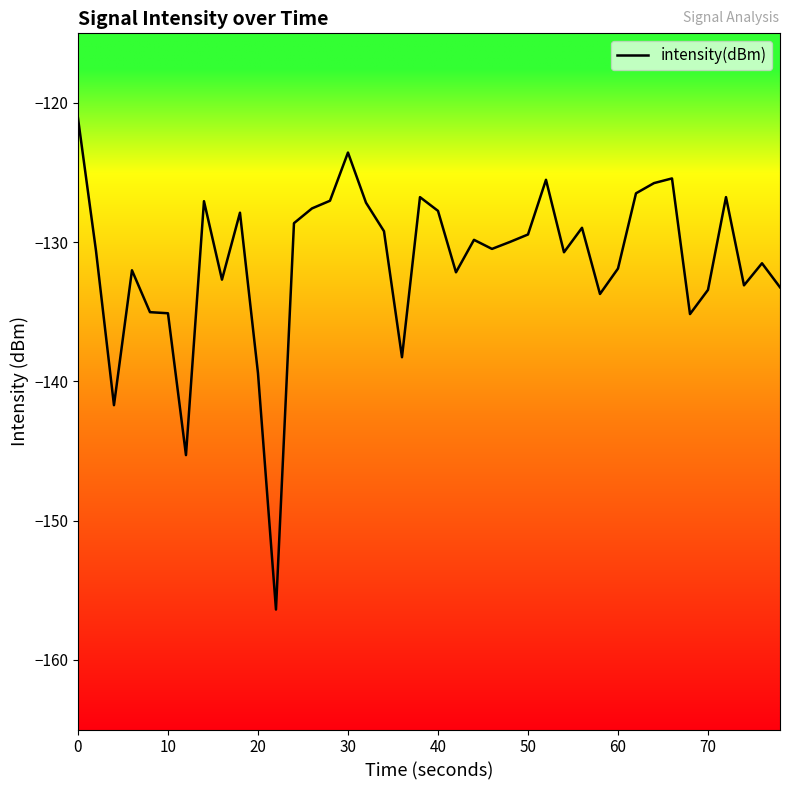

What is the difference between the maximum and minimum values?

35.3